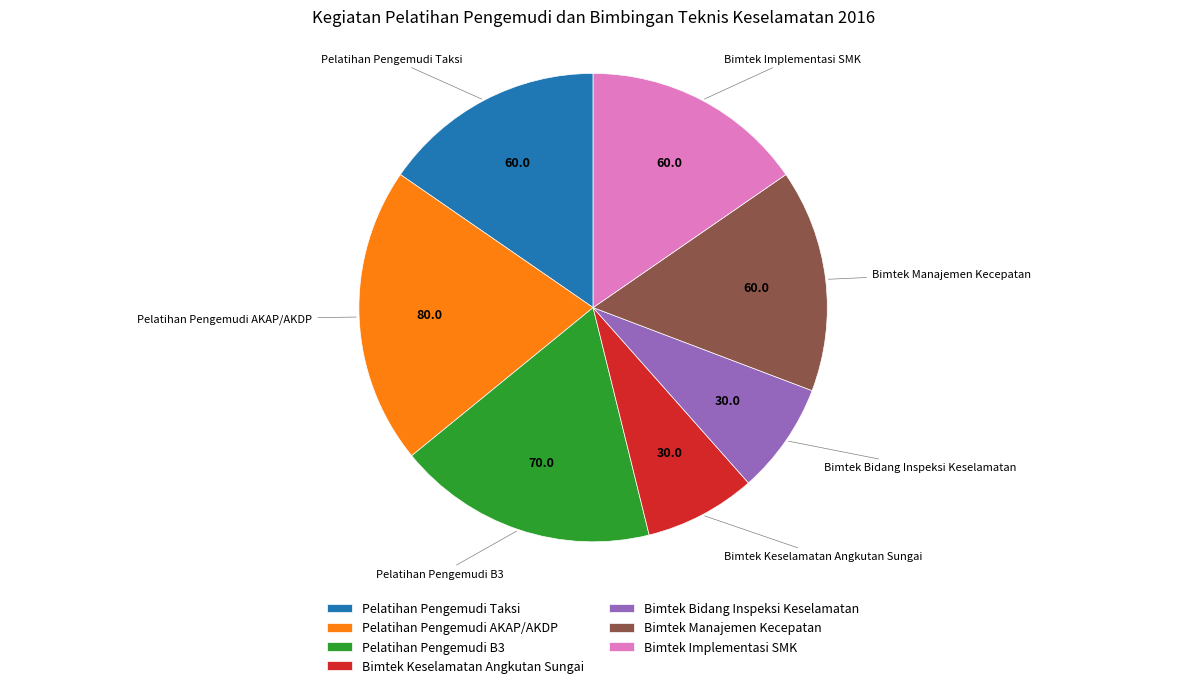

Is there a majority slice in this chart?

No